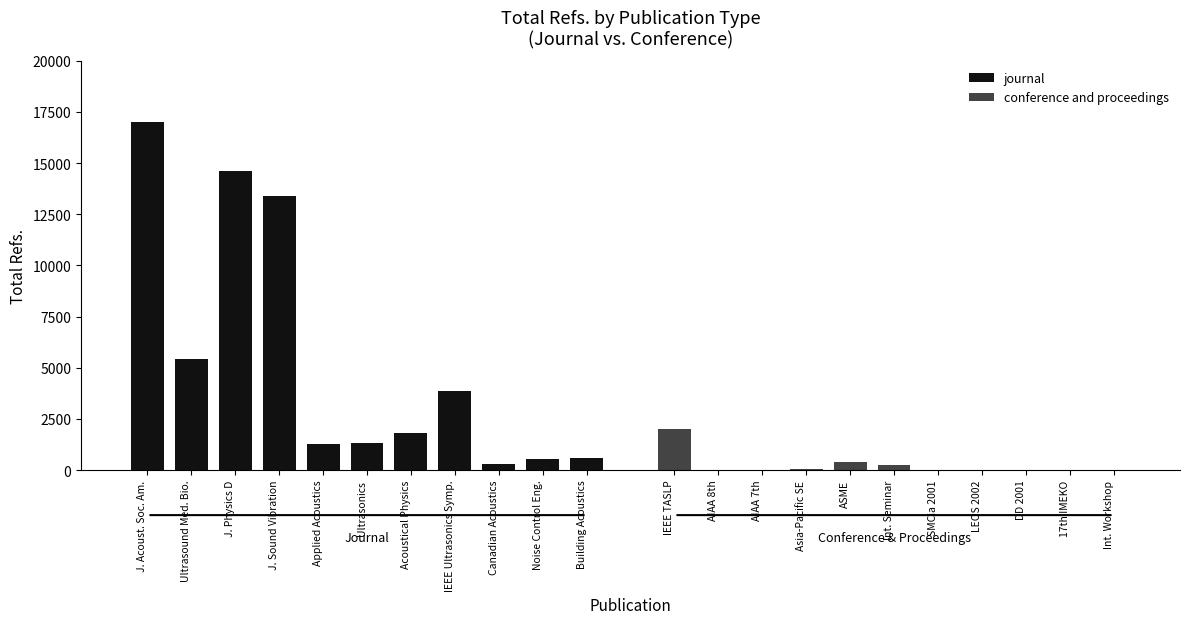

Does the chart contain stacked bars?

No